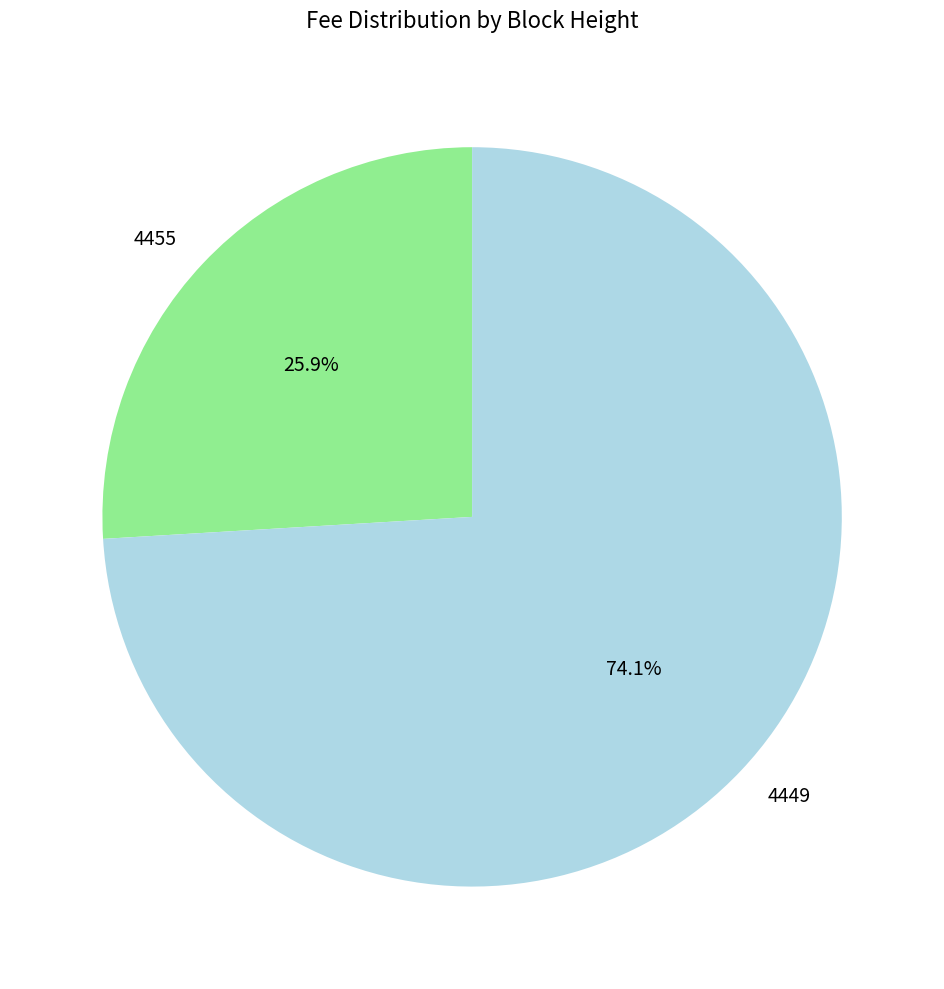

Is the sum of 4455 and 4449 greater than half?

Yes